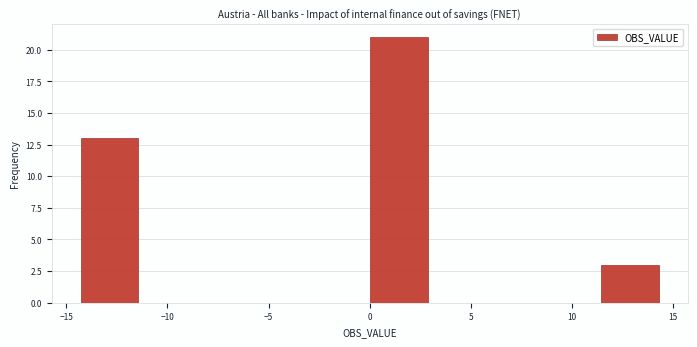

Reading left to right, list every bar in this chart as the range it spans on the x-axis followed by its height. Neither the bar edges nor the heights are printed on the chart, so give them approximately, as read against the axes.

-14.5 to -11.5: 13
-11.5 to -8.5: 0
-8.5 to -5.5: 0
-5.5 to -3.0: 0
-3.0 to 0.0: 0
0.0 to 3.0: 21
3.0 to 5.5: 0
5.5 to 8.5: 0
8.5 to 11.5: 0
11.5 to 14.5: 3